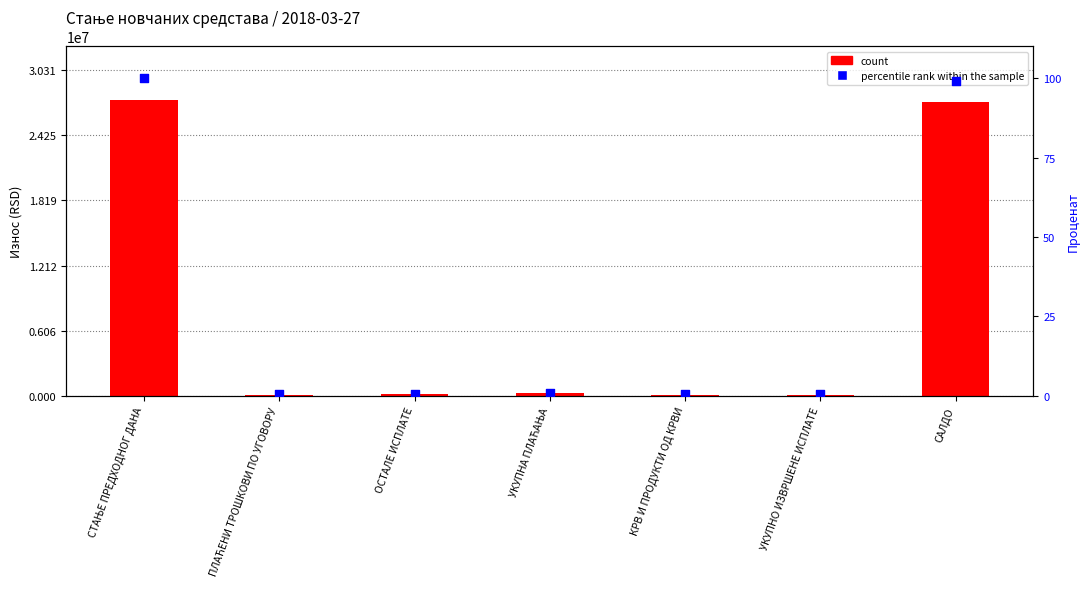

Which series contains the highest Y value?

count